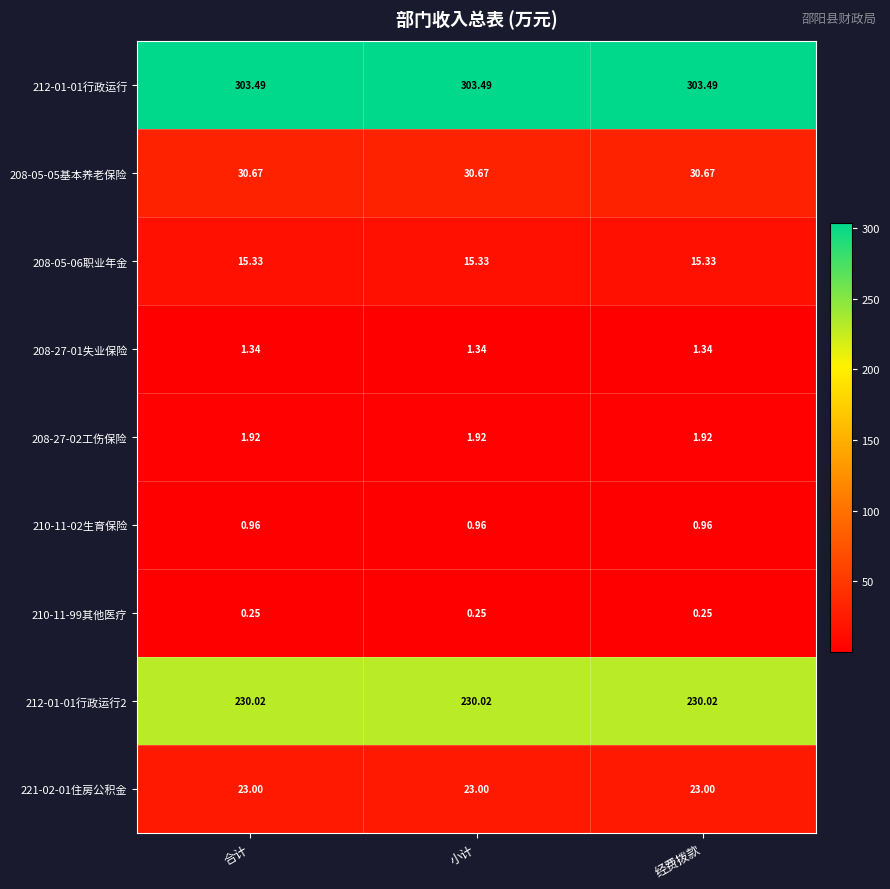

Is the value of 208-27-02工伤保险 at 经费拨款 greater than the value of 208-27-01失业保险 at 合计?

Yes